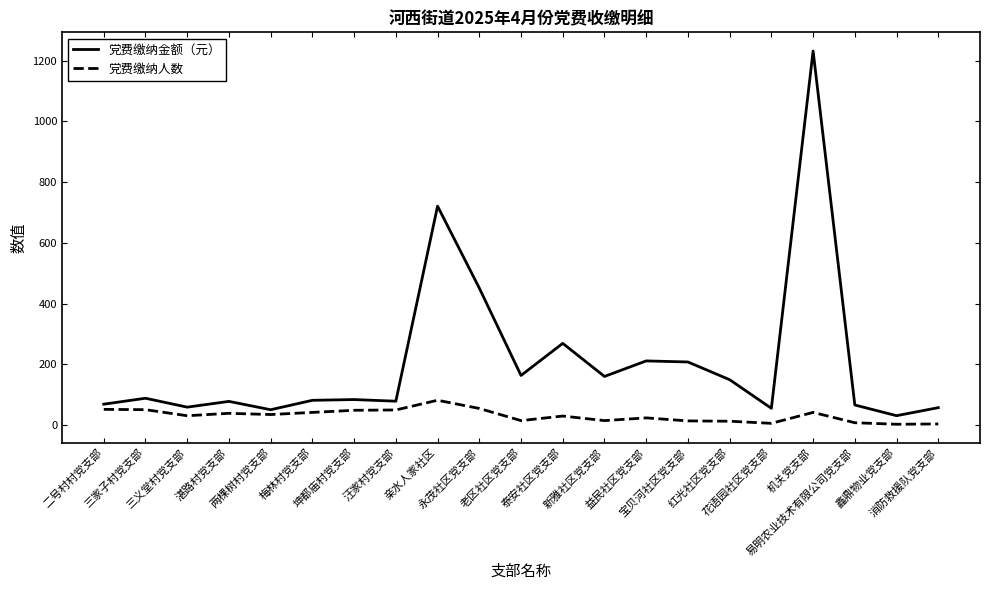

Which series has the largest total across all categories?

党费缴纳金额（元）